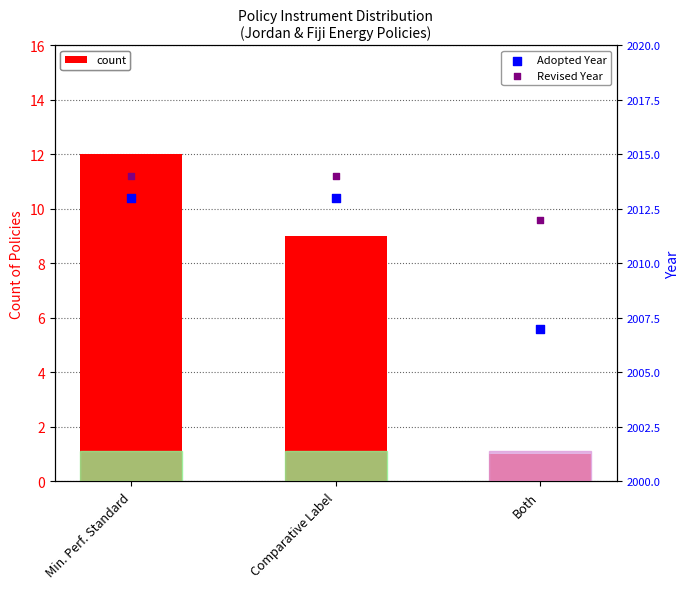

Which series reaches the maximum Y coordinate?

Revised Year